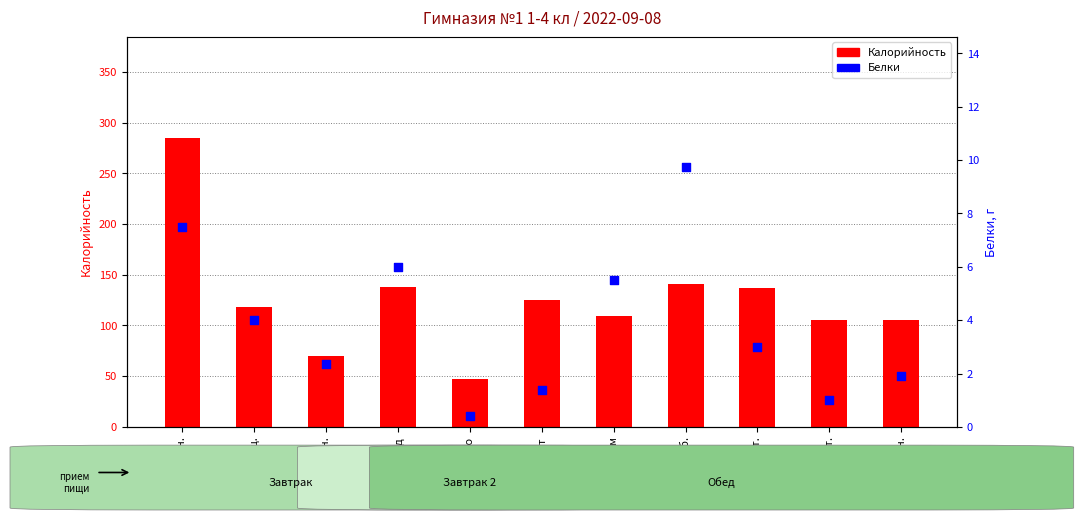

Which series reaches the minimum Y coordinate?

Белки